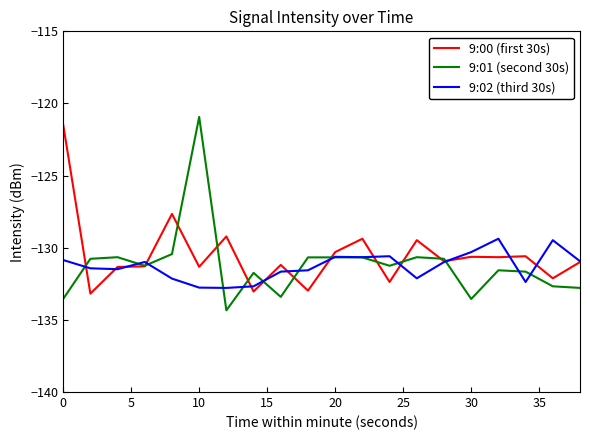

What is the maximum value shown in the chart?

-120.9